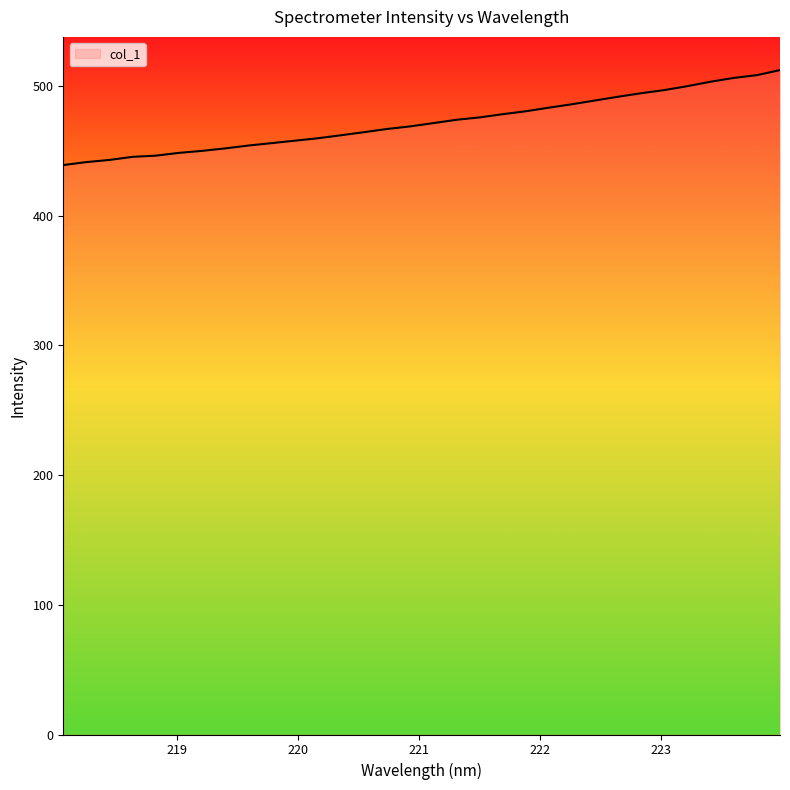

What is the minimum value shown in the chart?

438.9